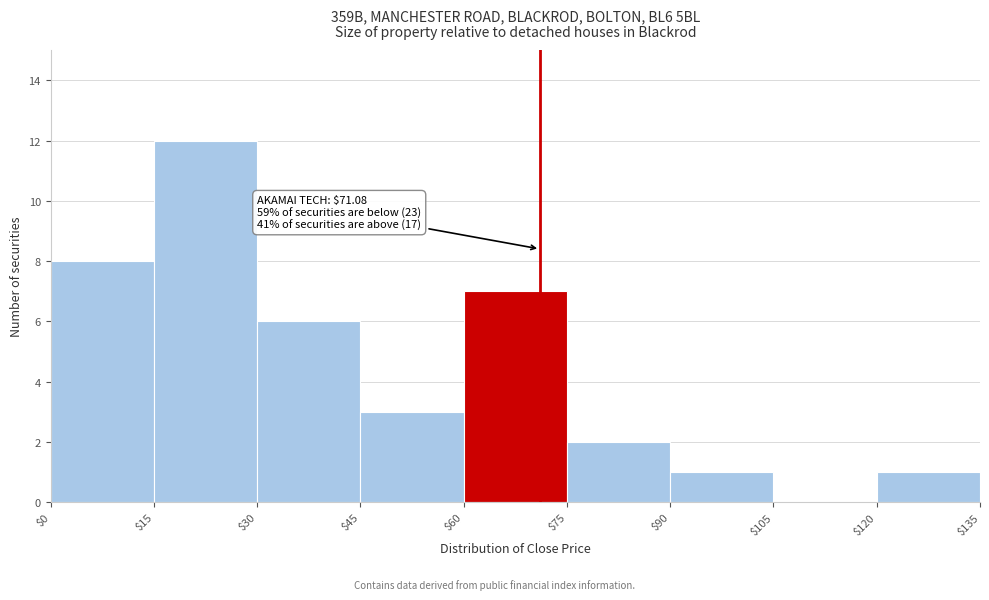

Over which range of the x-axis is the bar tallest?

$15 to $30